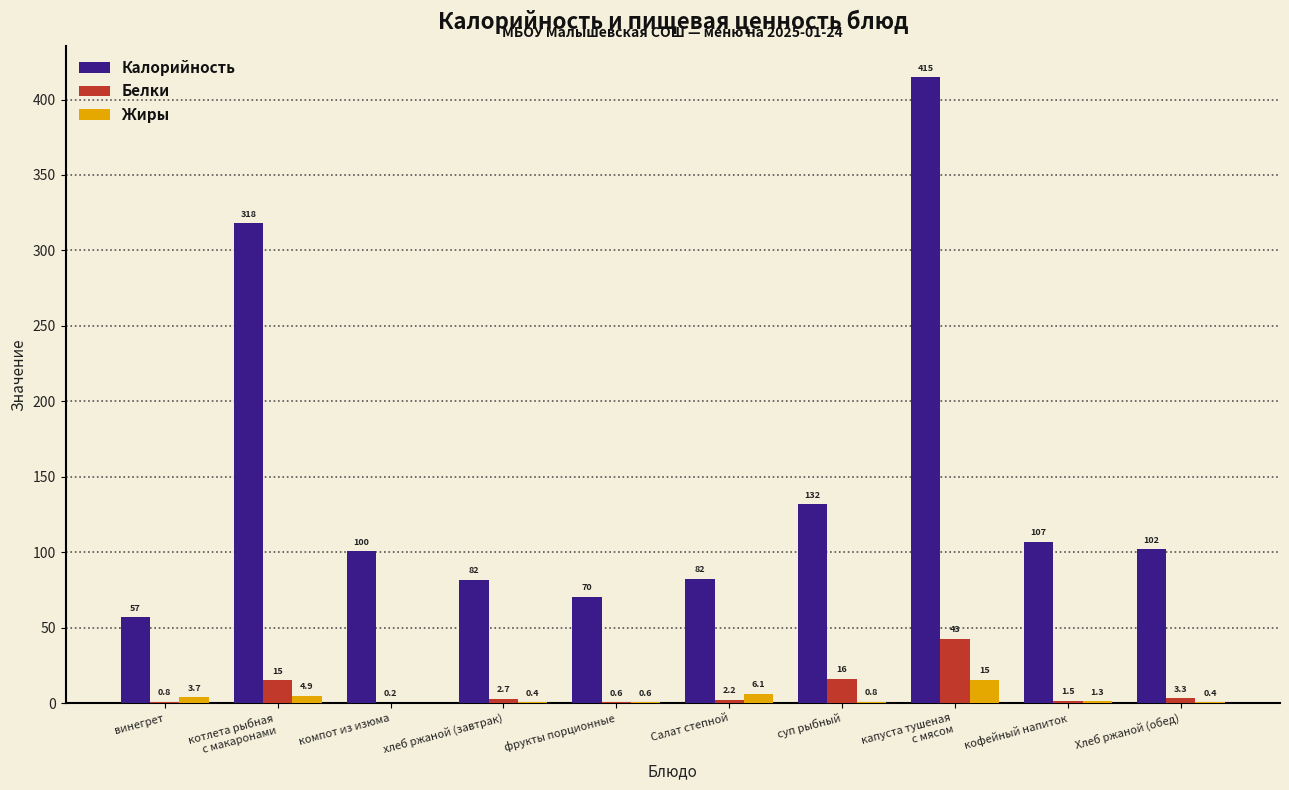

The Калорийность series shows 131.8 at суп рыбный. True or false?

True